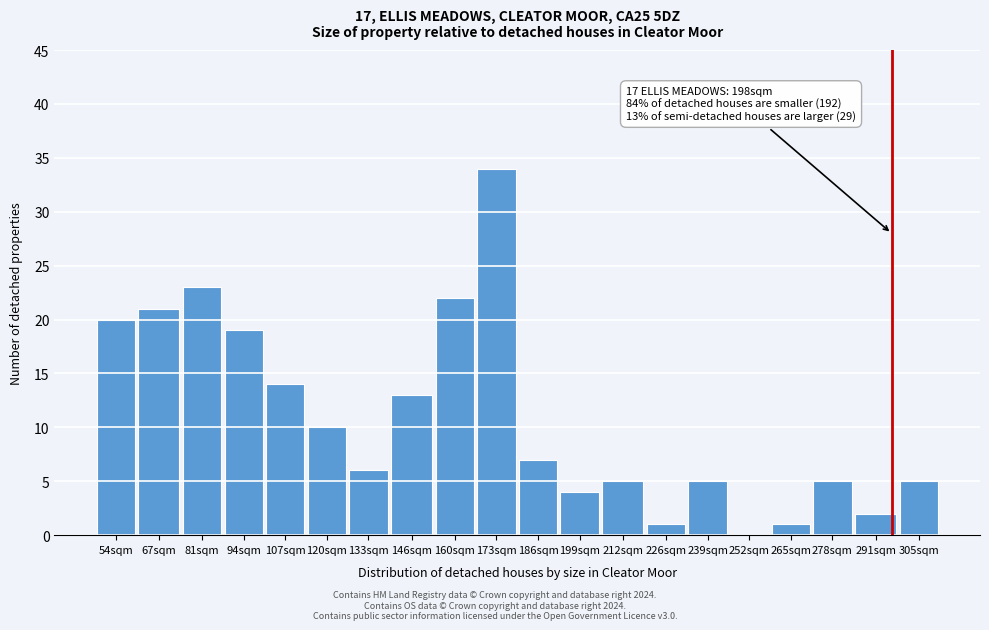

Reading left to right, extract all data points from this chart.

54sqm=20	67sqm=21	81sqm=23	94sqm=19	107sqm=14	120sqm=10	133sqm=6	146sqm=13	160sqm=22	173sqm=34	186sqm=7	199sqm=4	212sqm=5	226sqm=1	239sqm=5	252sqm=0	265sqm=1	278sqm=5	291sqm=2	305sqm=5